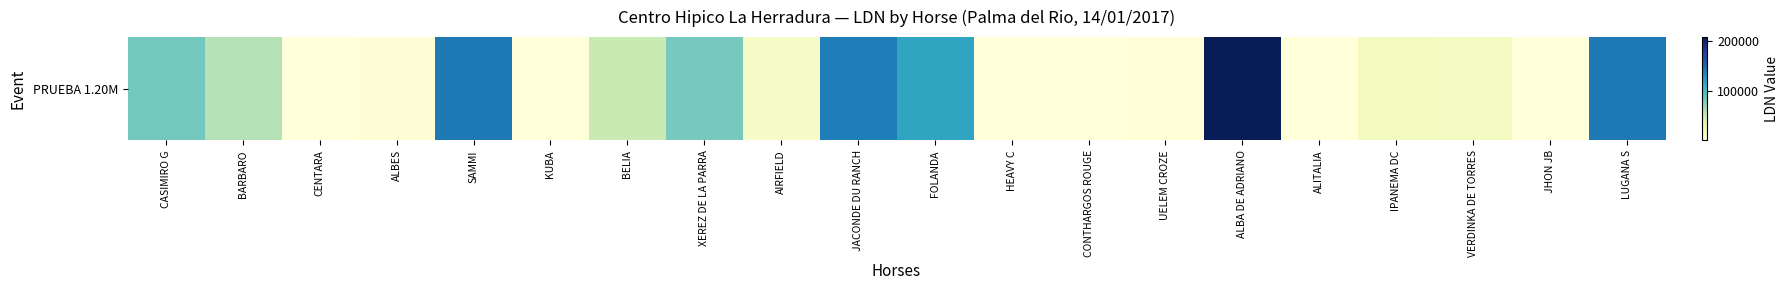

At which label does the data first exceed 16879?

CASIMIRO G